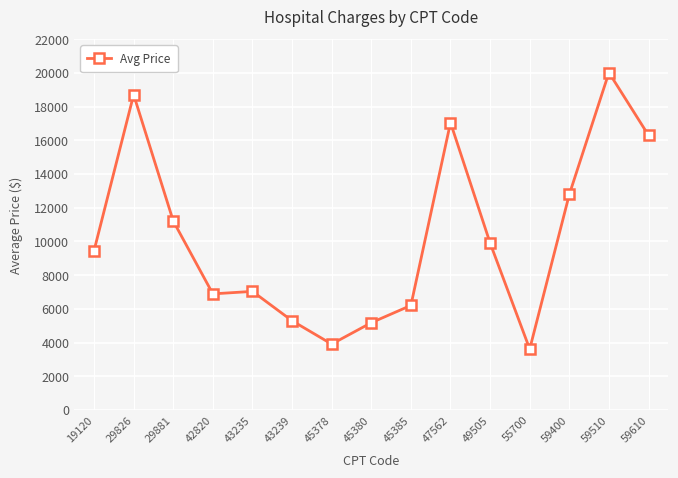

Where is the first local maximum?

29826